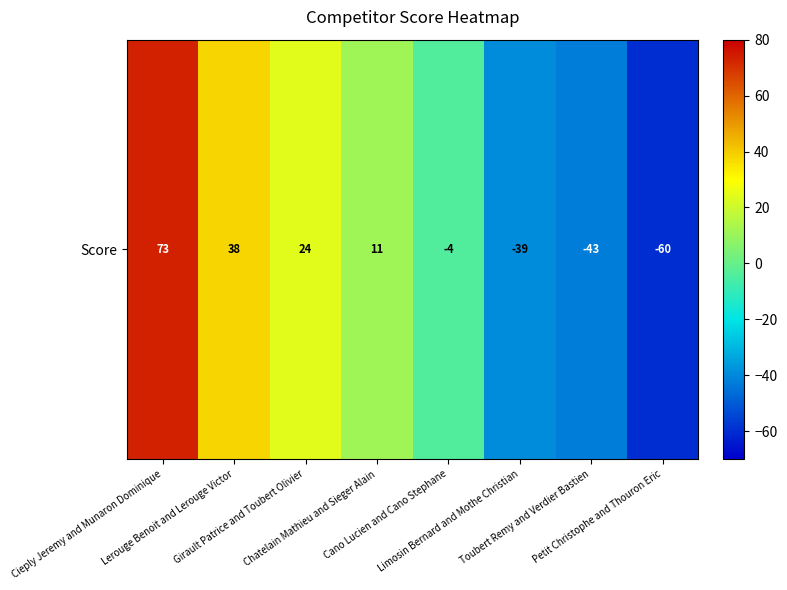

At which category does the chart reach its peak across all series?

Cieply Jeremy and Munaron Dominique